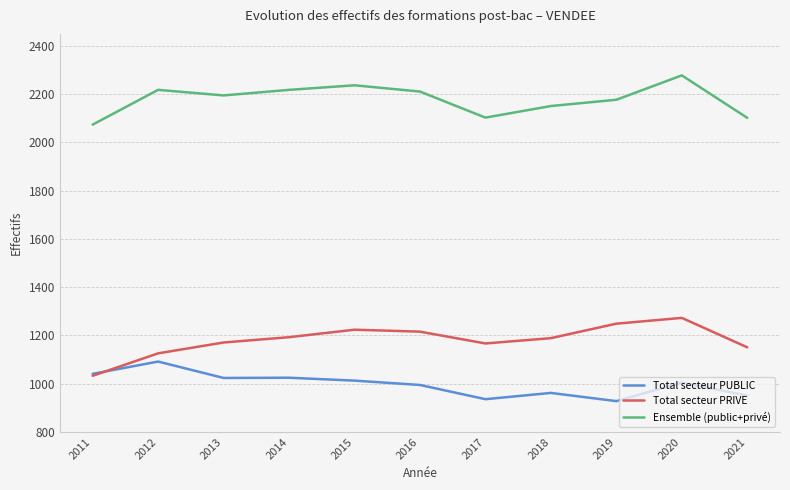

The Ensemble (public+privé) series shows 453 at 2013. True or false?

False